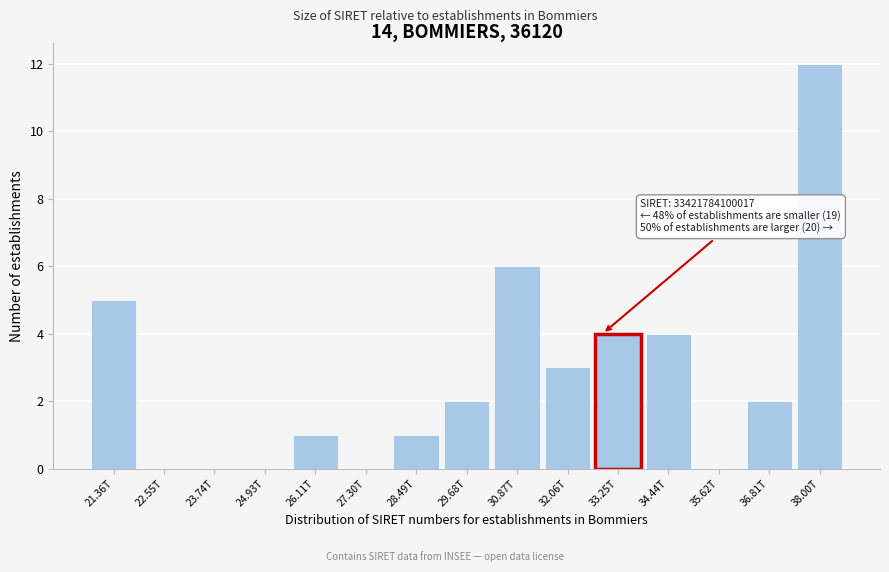

Reading right to left, transcribe all the data shown in this chart.

38.00T=12	36.81T=2	35.62T=0	34.44T=4	33.25T=4	32.06T=3	30.87T=6	29.68T=2	28.49T=1	27.30T=0	26.11T=1	24.93T=0	23.74T=0	22.55T=0	21.36T=5